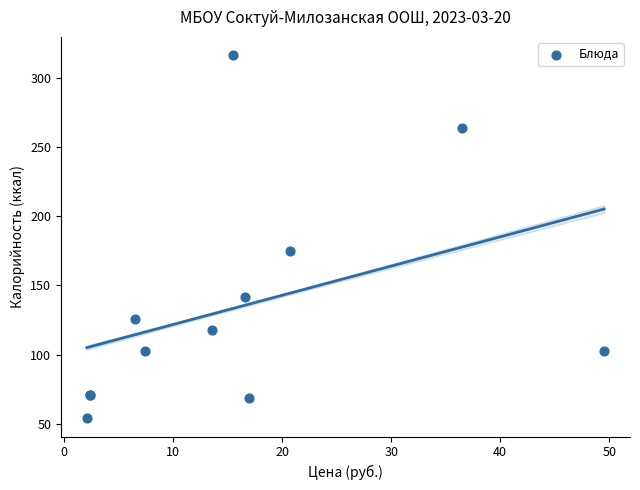

What Y value in the scatter plot is closest to 185?

174.6